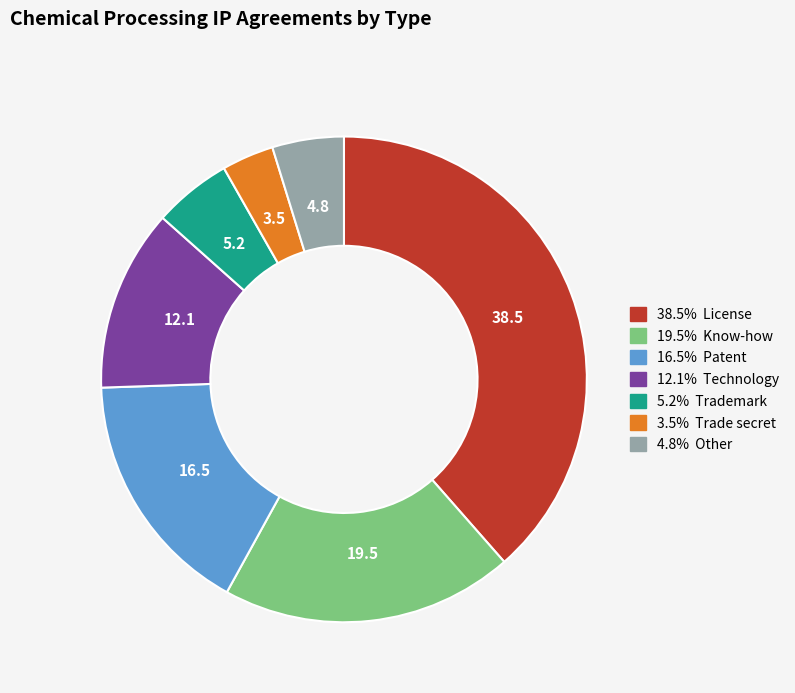

Is there any slice that represents more than half of the pie?

No